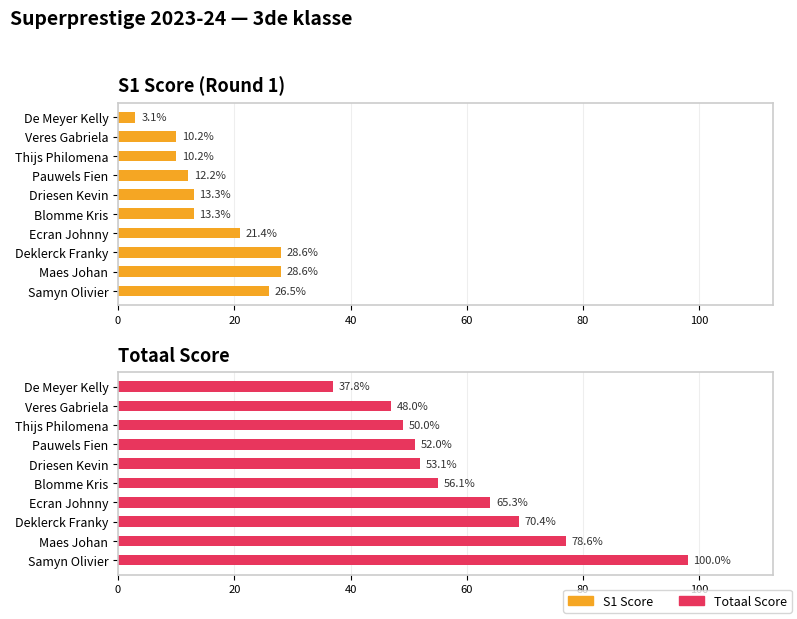

At how many categories does at least one series exceed 40?

9